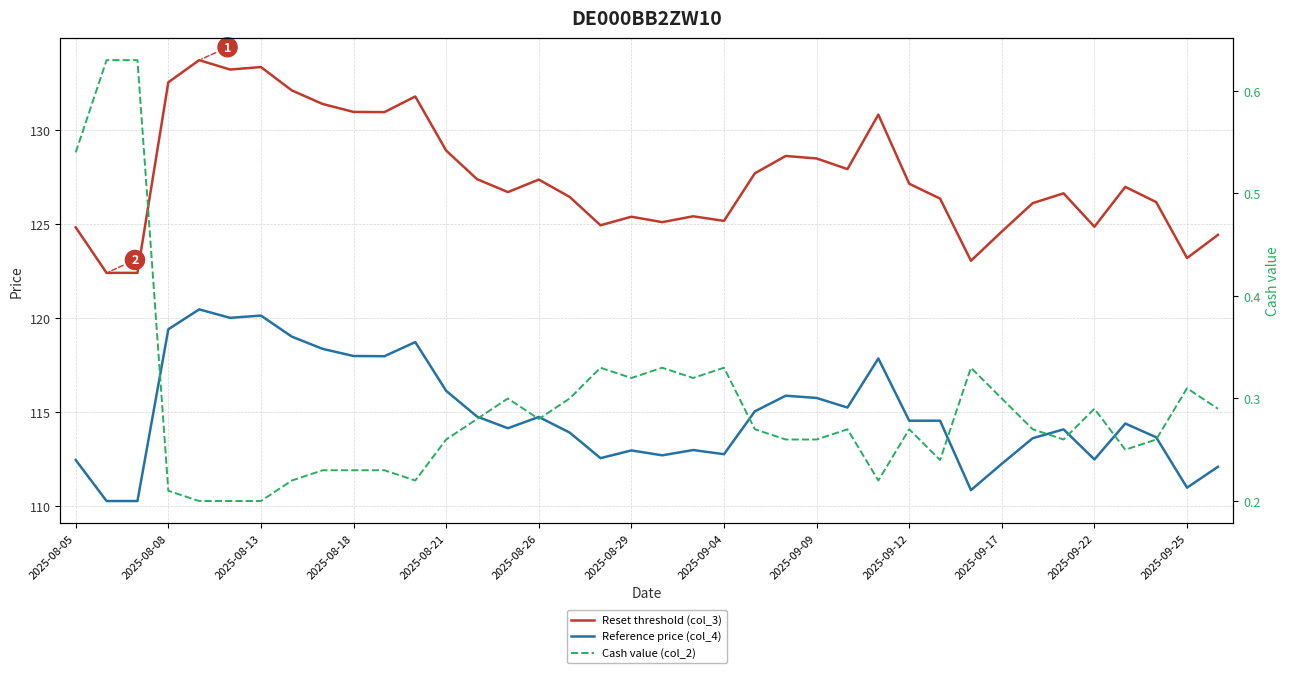

True or false: Cash value (col_2) and Reset threshold (col_3) cross at least once.

False